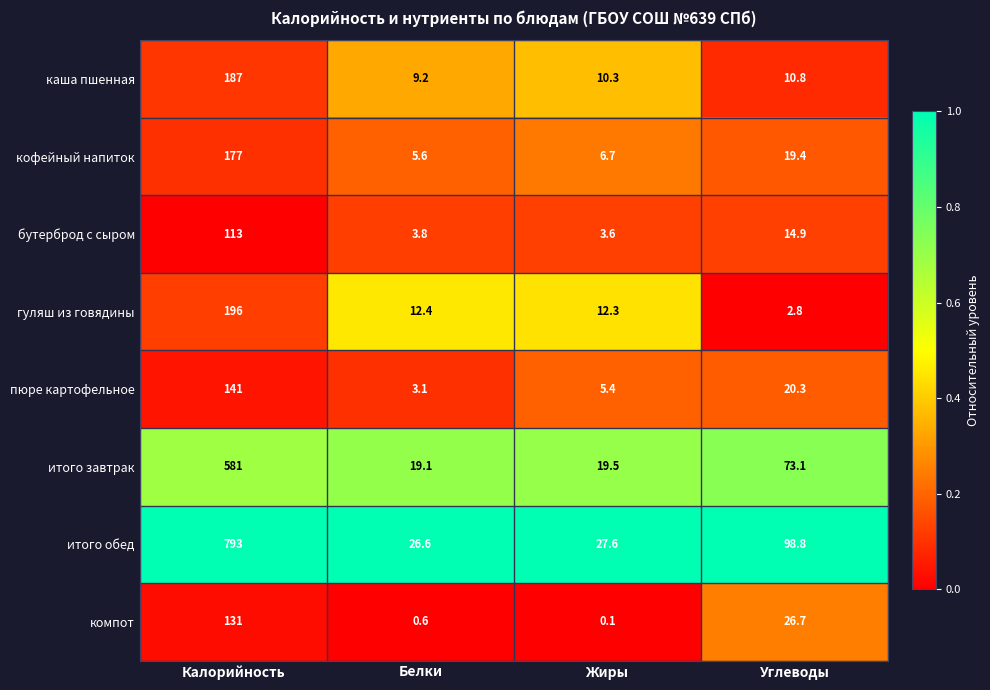

At which category is the sum across all series the highest?

Калорийность